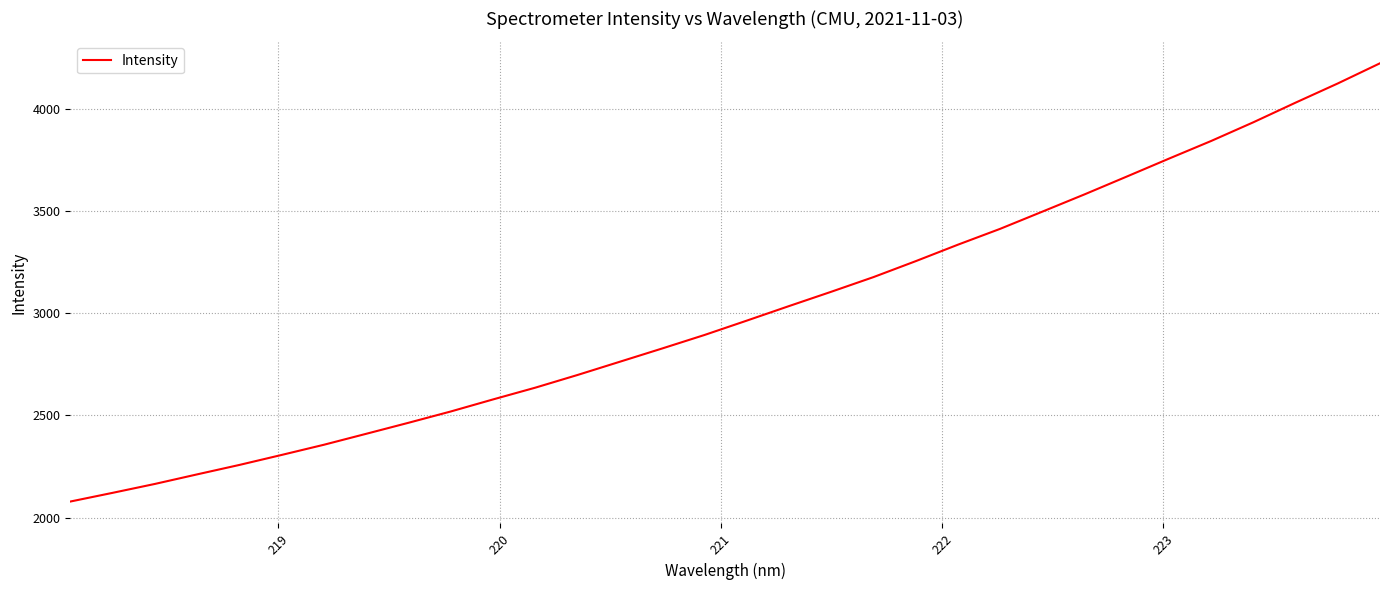

What is the difference between the maximum and minimum values?

2145.5